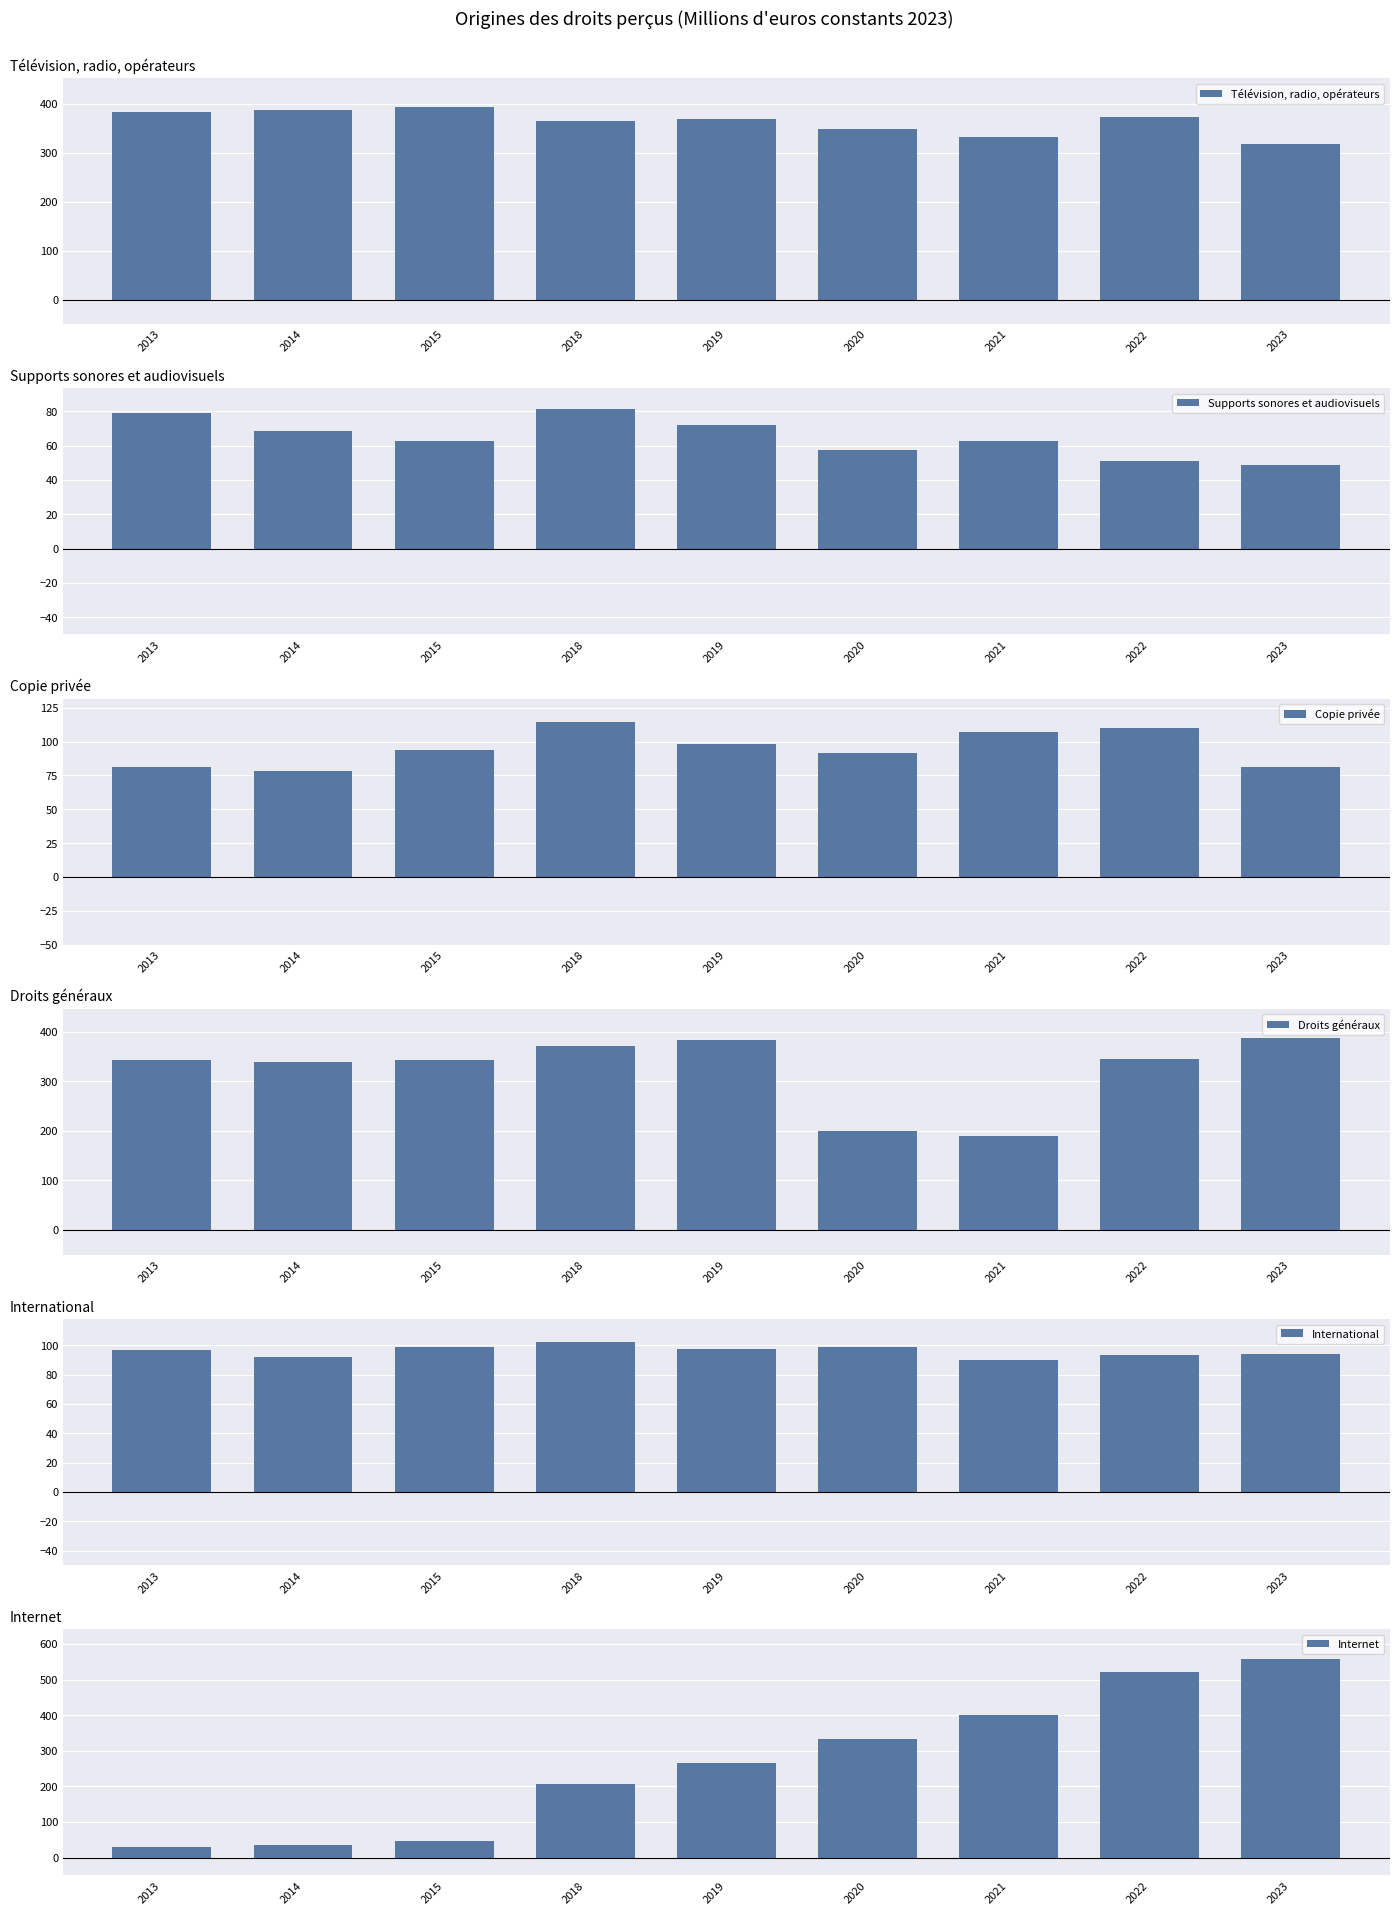

What is the value of the Internet bar at the 1st from the left?

30.0